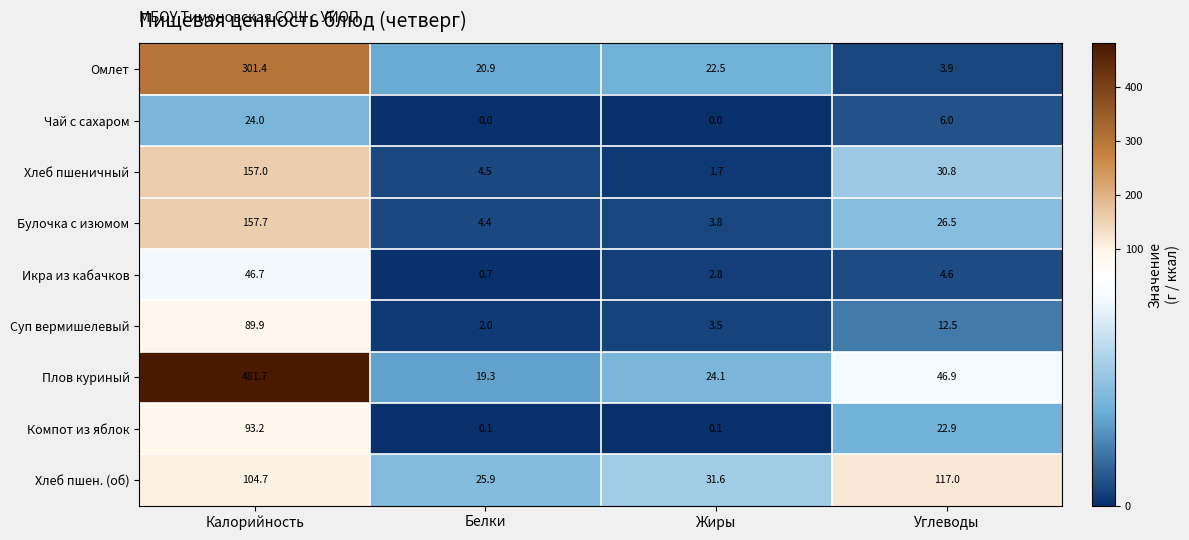

True or false: Компот из яблок has a value of 33.6 at Калорийность.

False